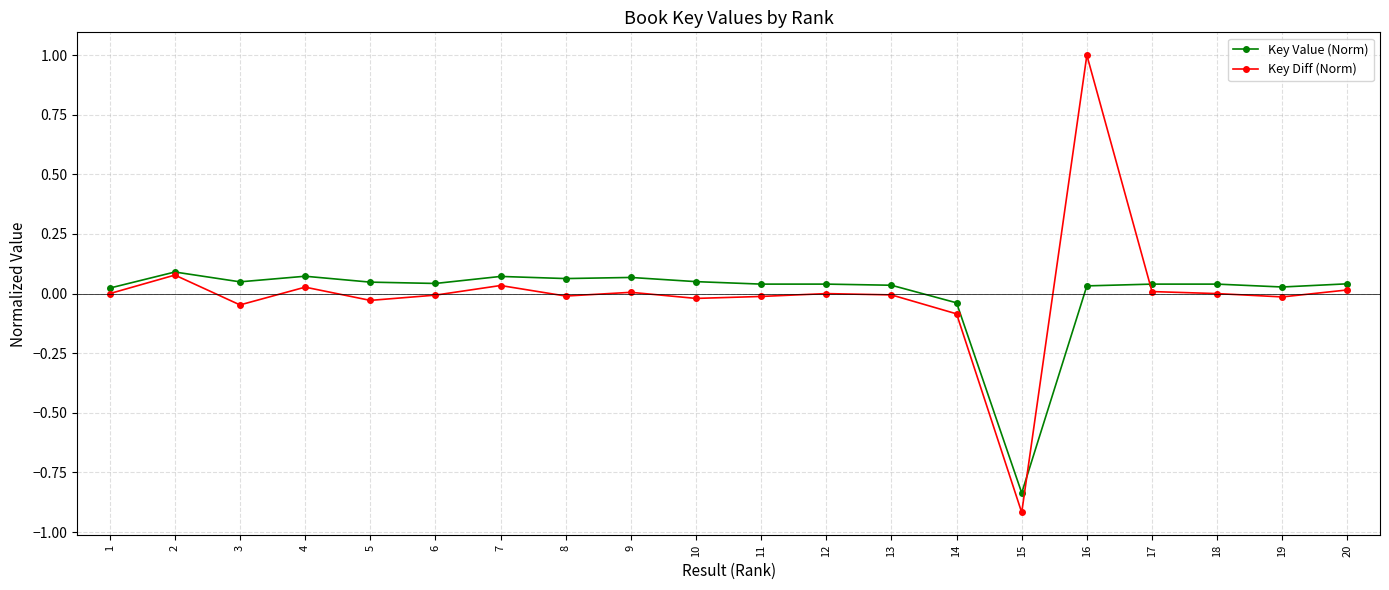

Count the number of categories in the chart.

20